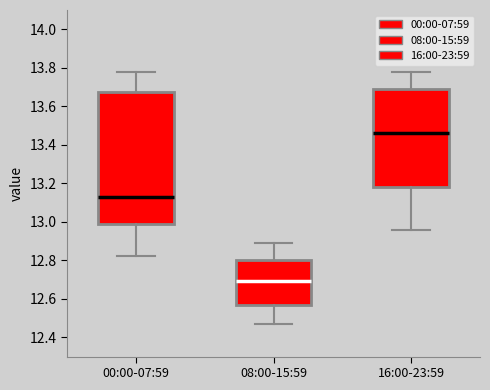

Where is the lower edge of the box for 08:00-15:59 on the y-axis? The values are not printed on the chart, so give them approximately, as read against the axis.

12.56